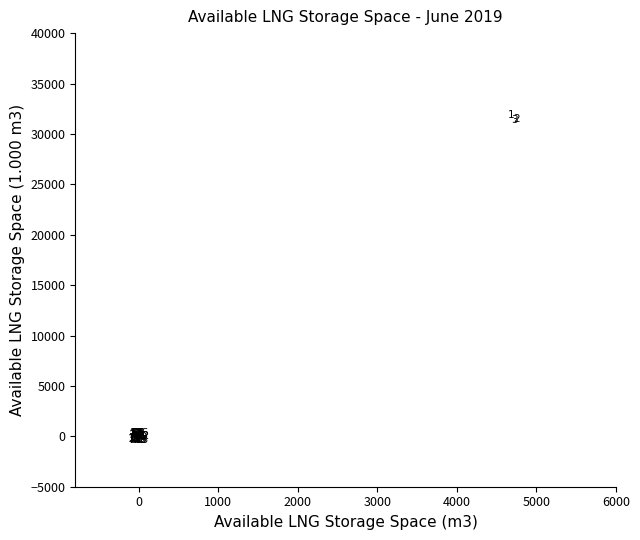

What Y value in the scatter plot is closest to 15737?

375.7